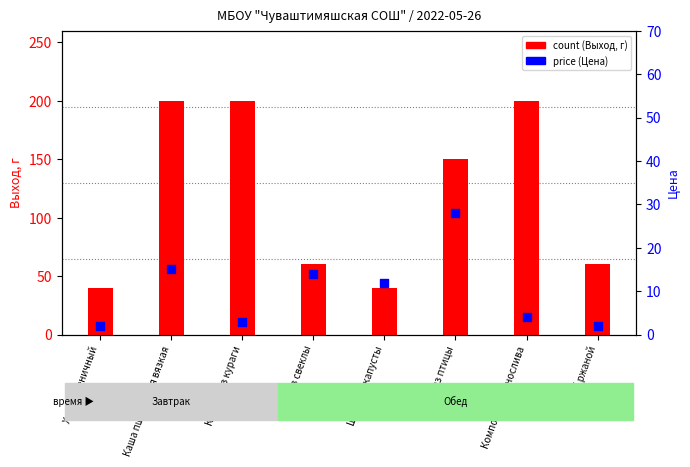

At which category is the sum across all series the highest?

Каша пшеничная вязкая